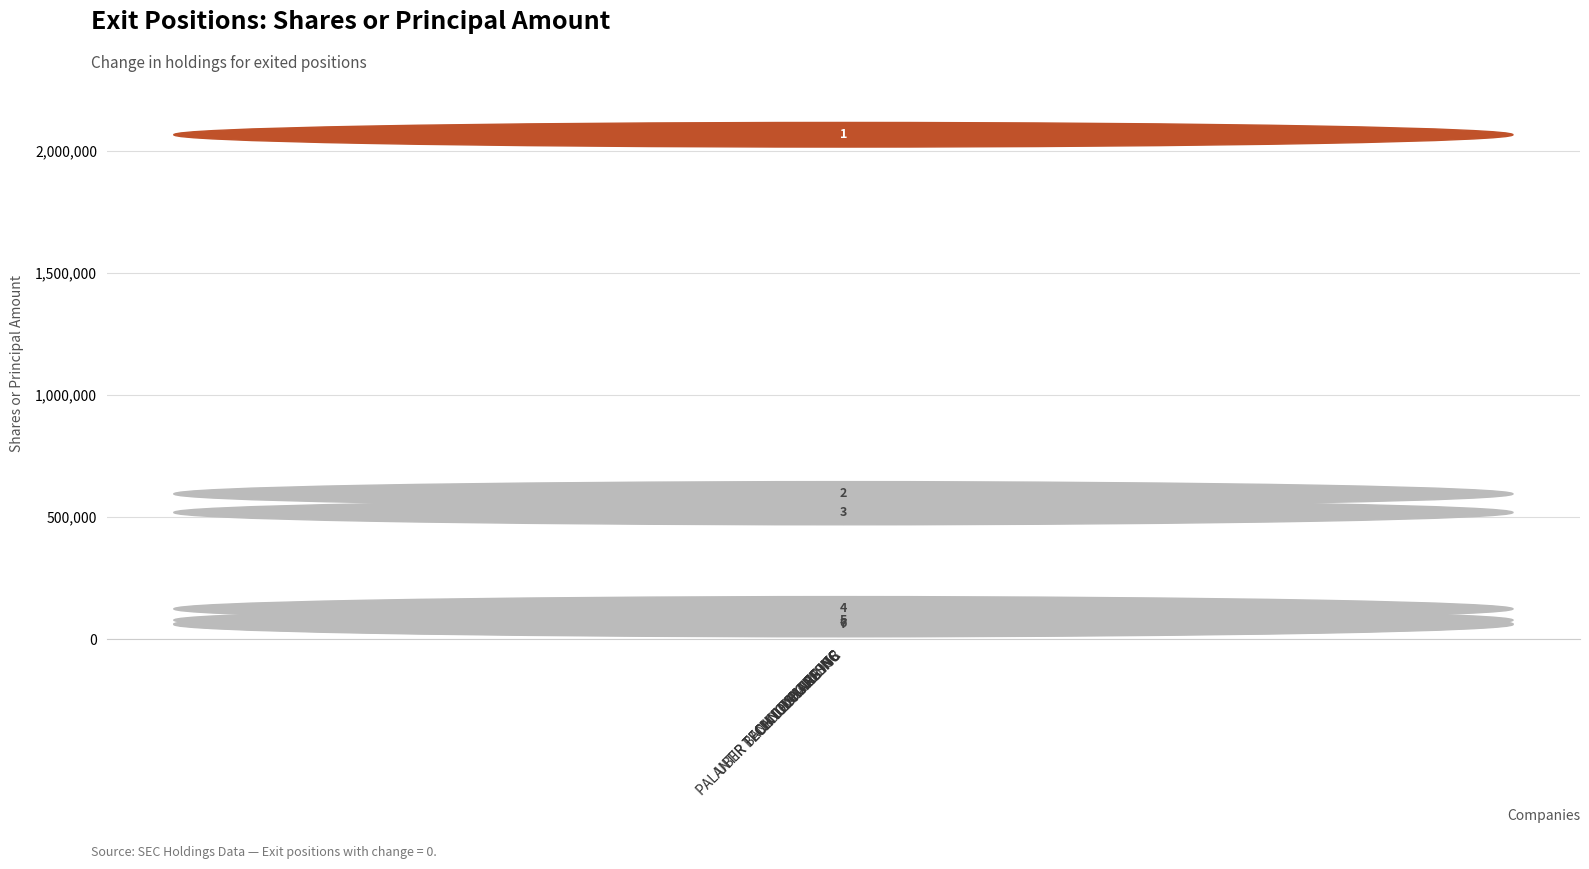

Does the chart contain any negative values?

No